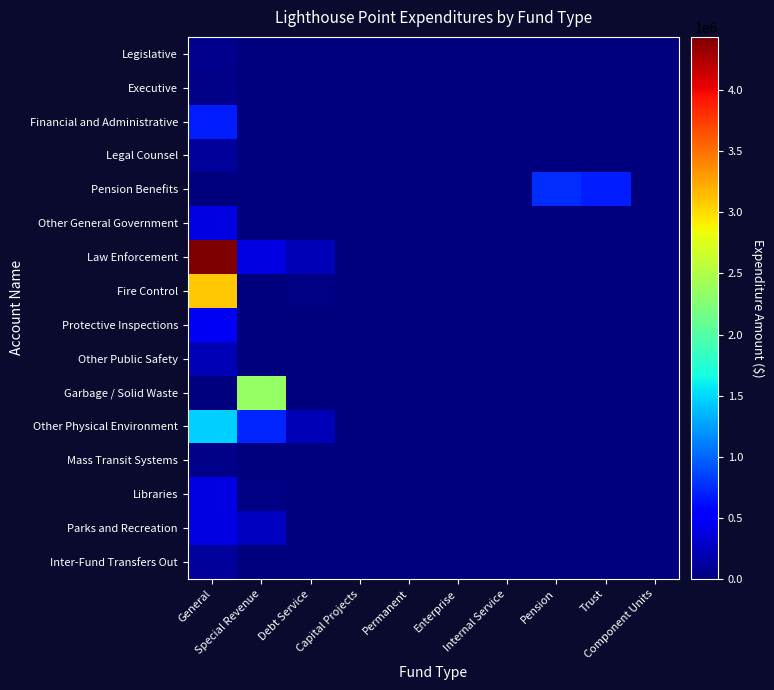

What is the total value across all series at Debt Service?

463670